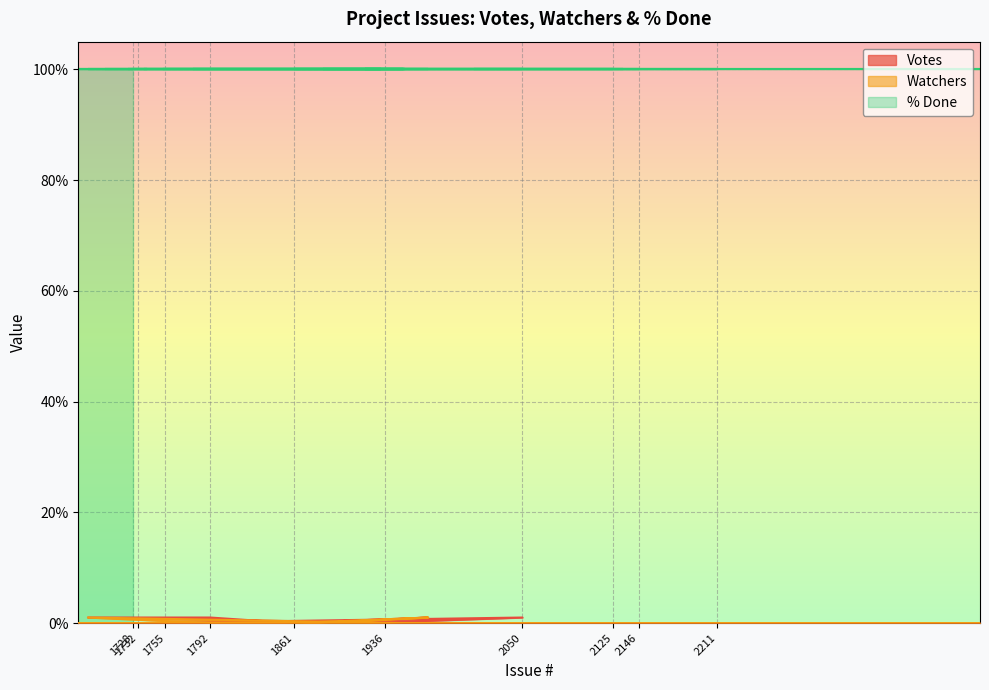

The Votes series shows 0 at 1753. True or false?

False